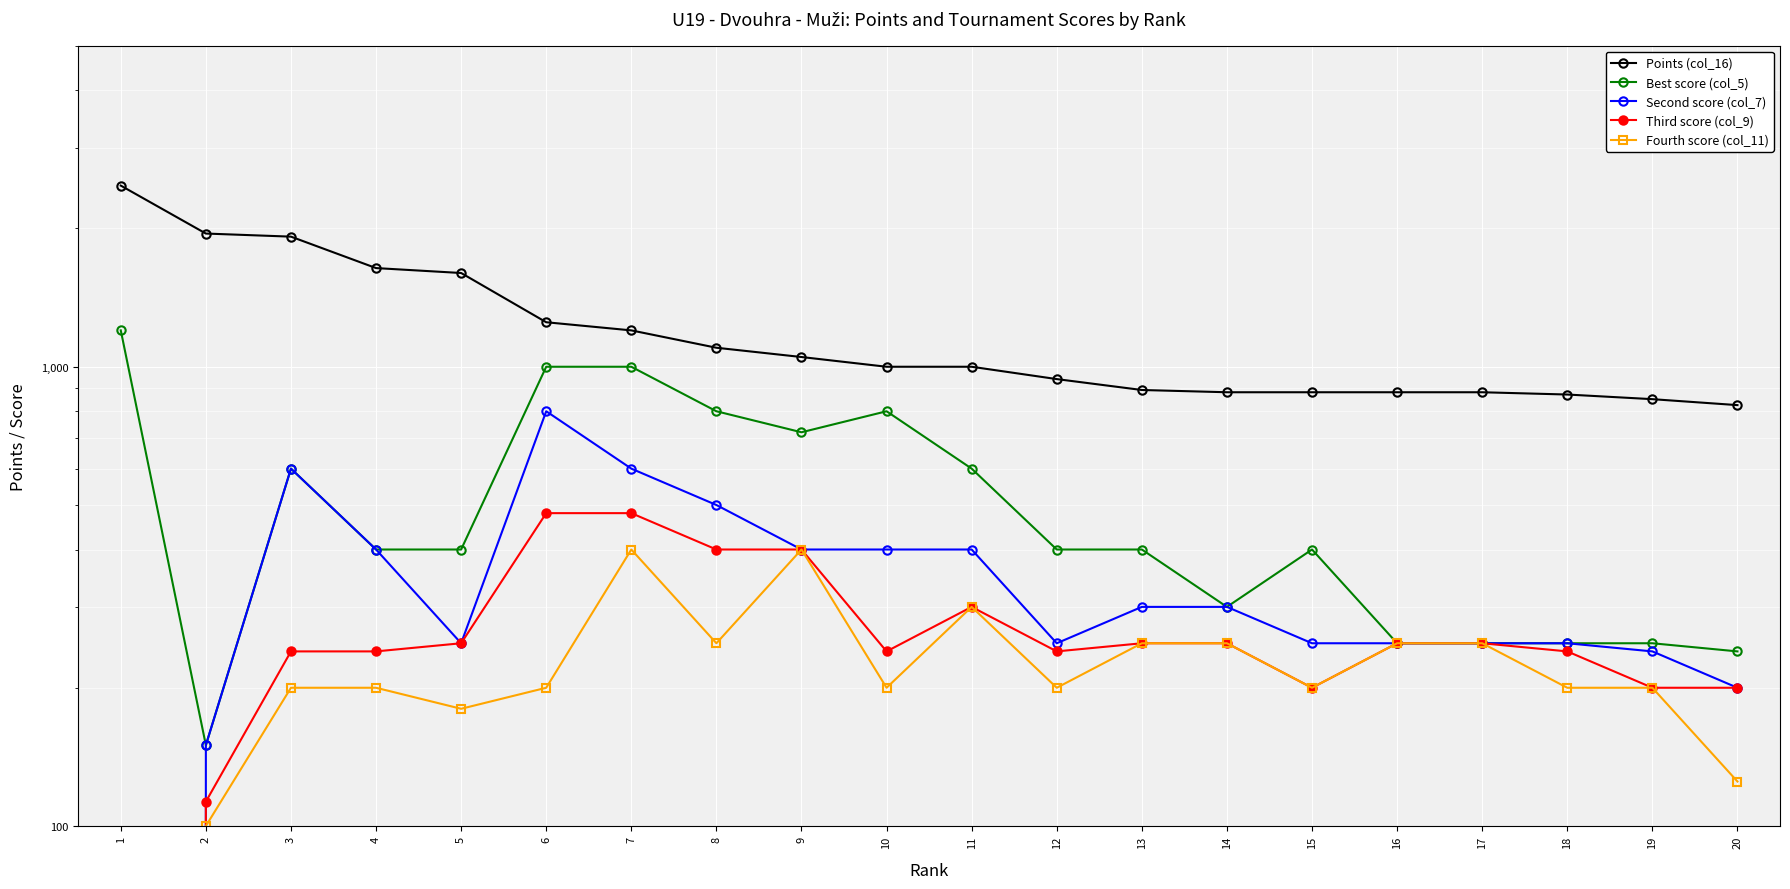

At which label does Third score (col_9) reach its minimum?

1